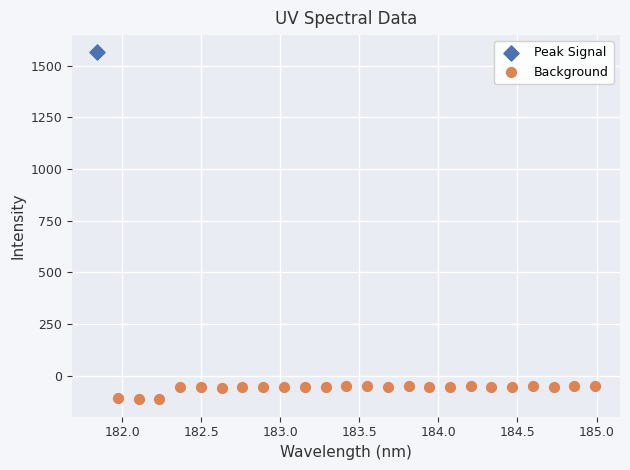

What are all the series names shown in the legend?

Peak Signal, Background